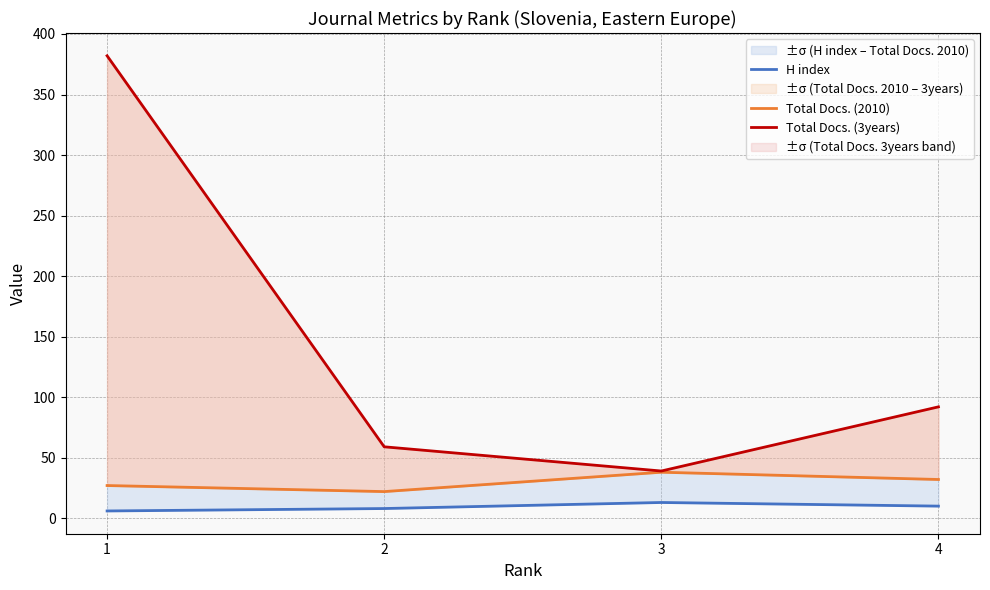

Which series has the widest spread of values?

Total Docs. (3years)